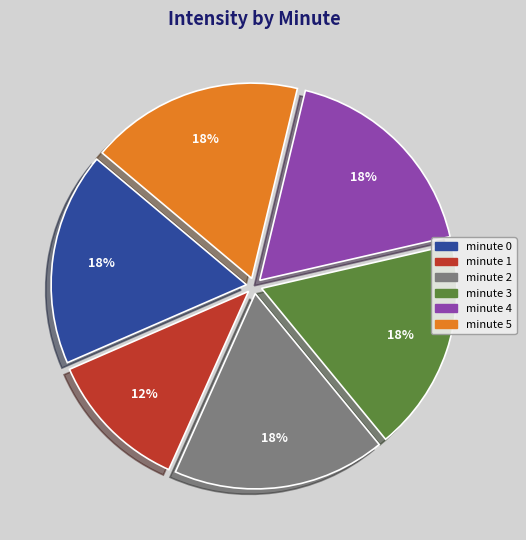

Is there any slice that represents more than half of the pie?

No